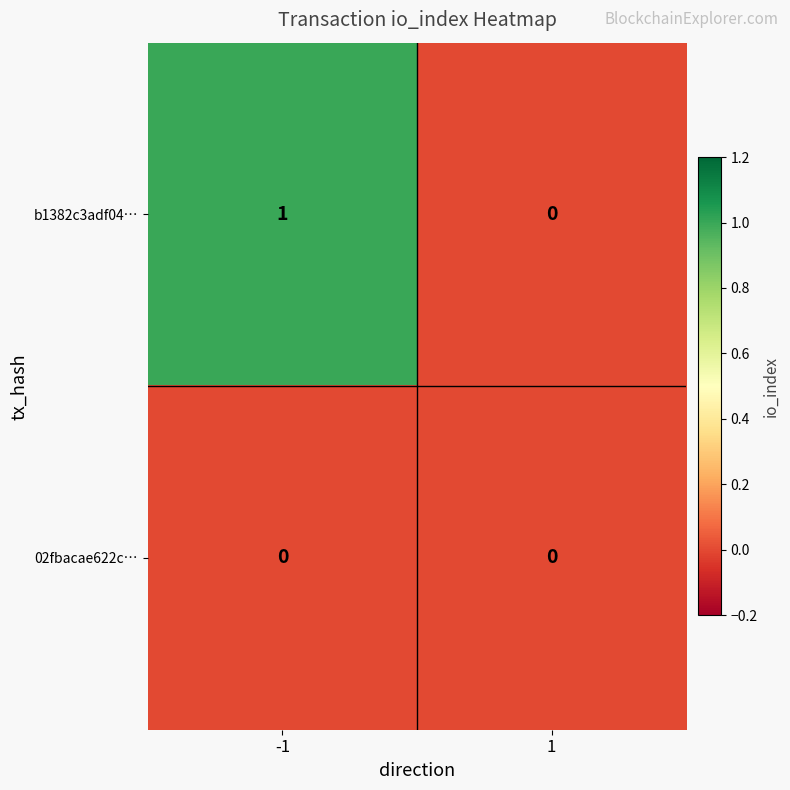

The b1382c3adf04… series shows 0 at 1. True or false?

True